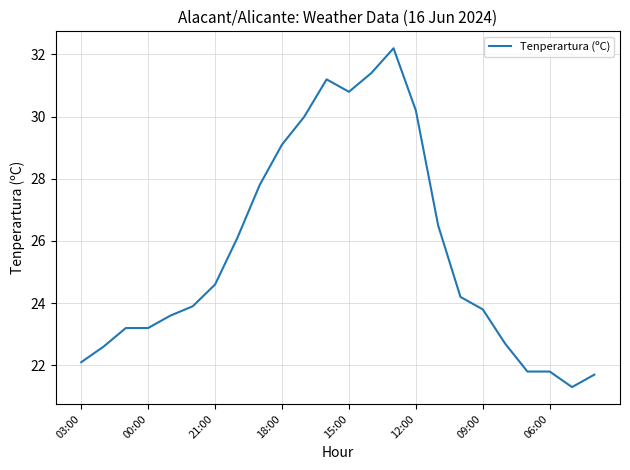

What is the difference between the maximum and minimum values?

10.9